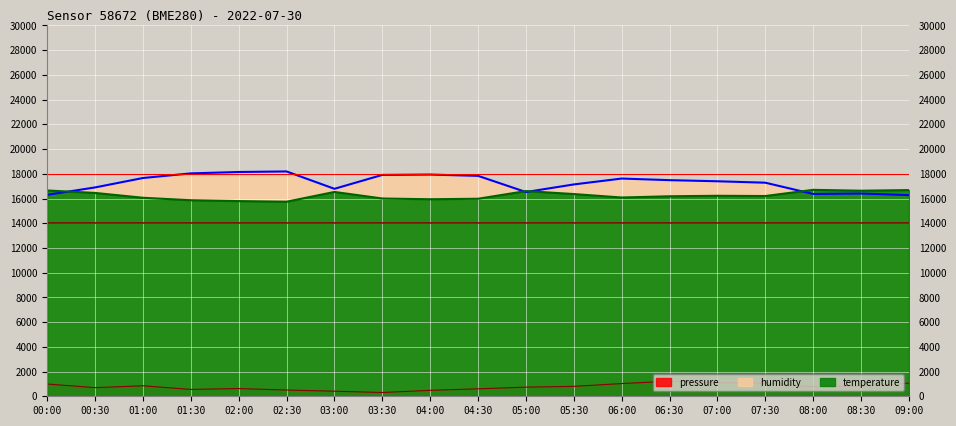

What is the maximum value for pressure?

1216.8